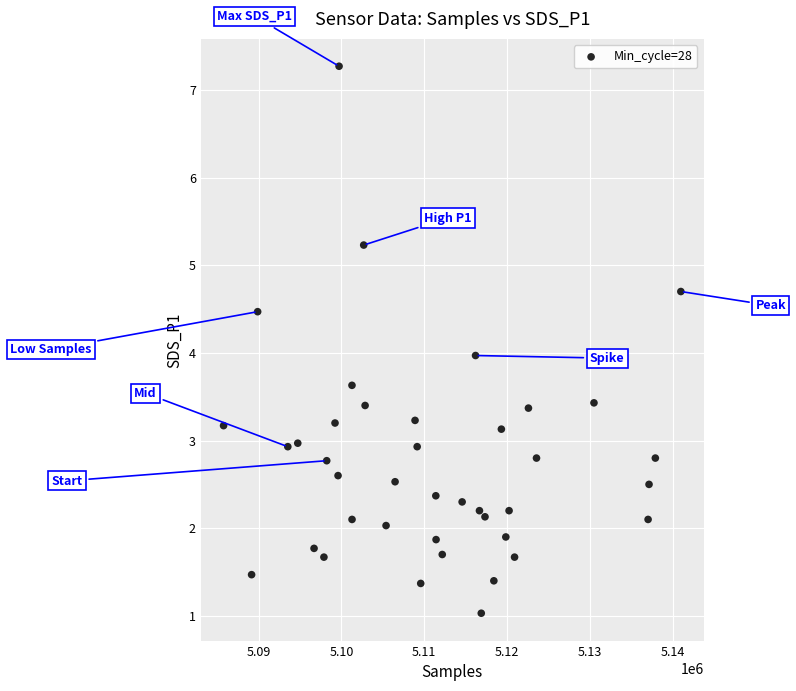

What is the range of Y values (max minus min)?

6.2